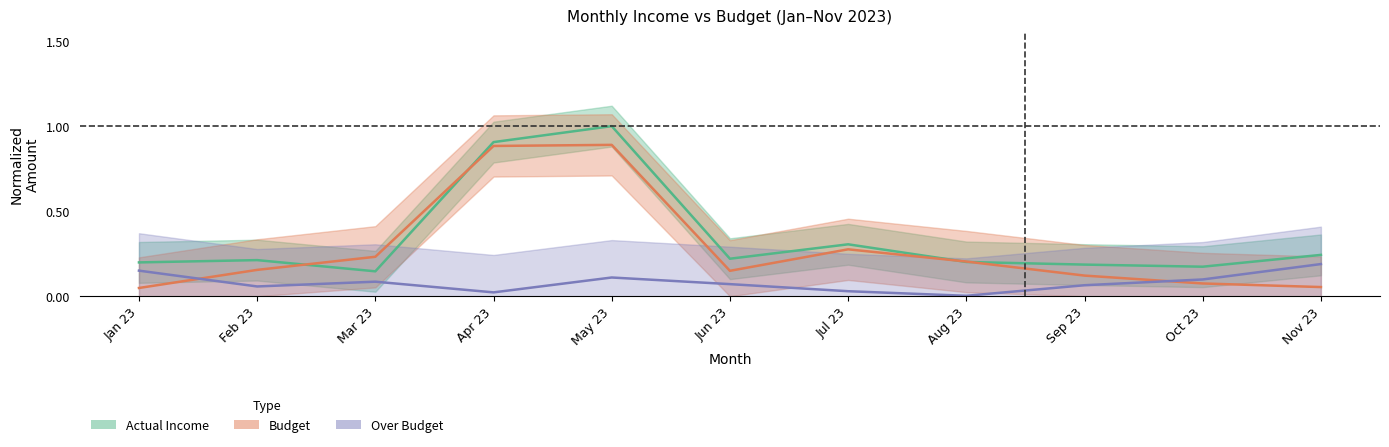

What is the value of the Actual Income point at the 9th from the left?

0.2